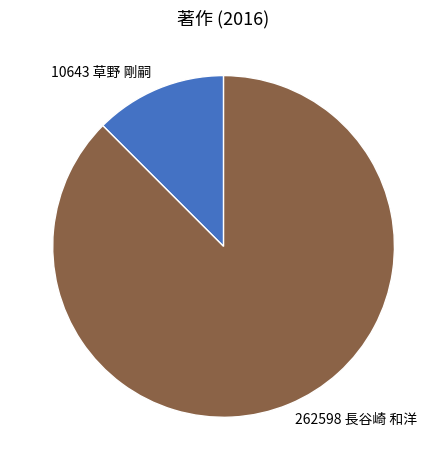

Does 10643 草野 剛嗣 account for over 50% of the chart?

No